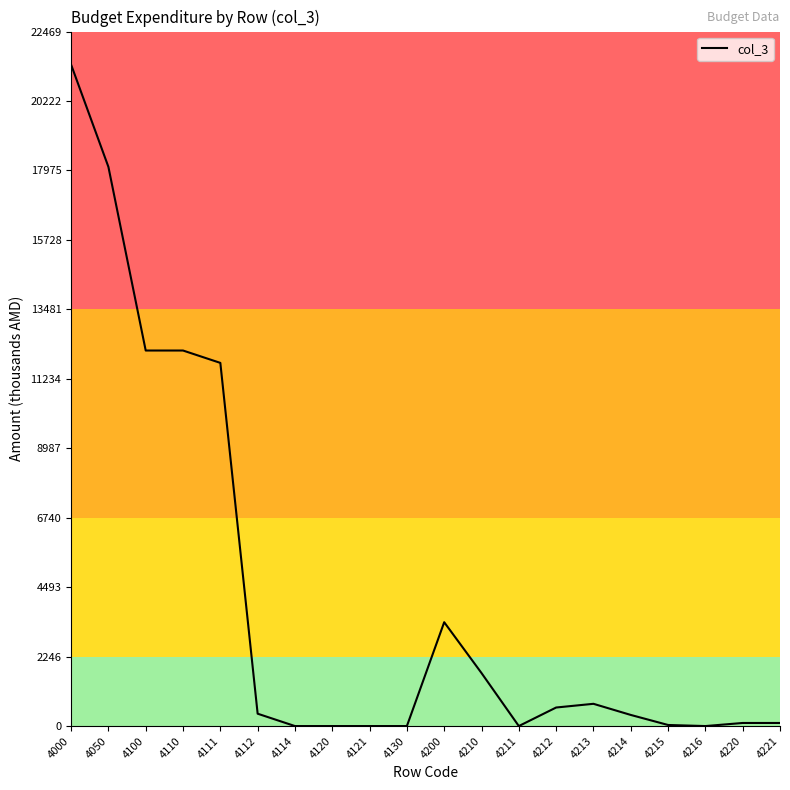

Which category has the highest value across all series?

4000